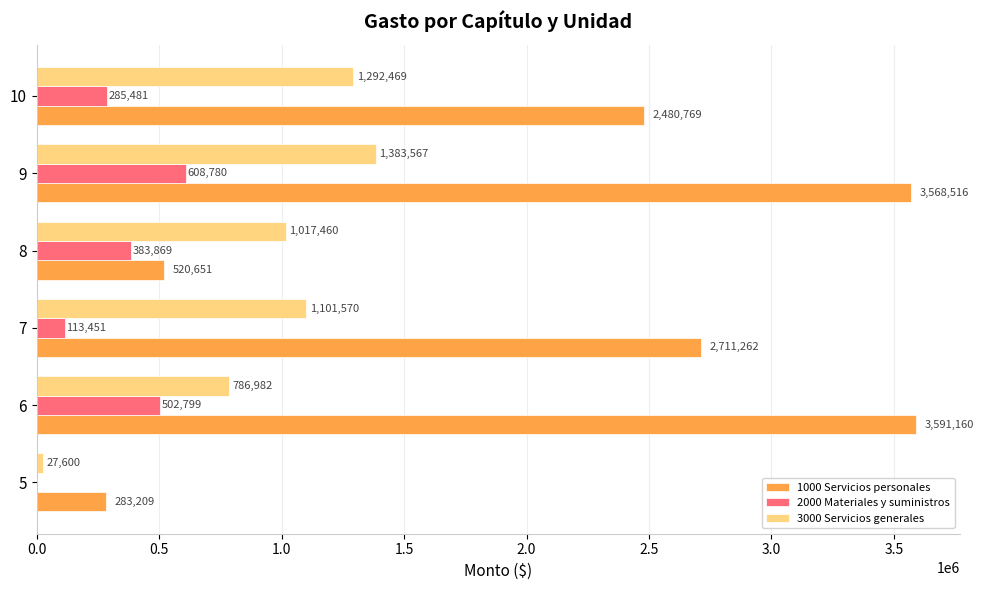

The value of 2000 Materiales y suministros at 7 is 113451. True or false?

True